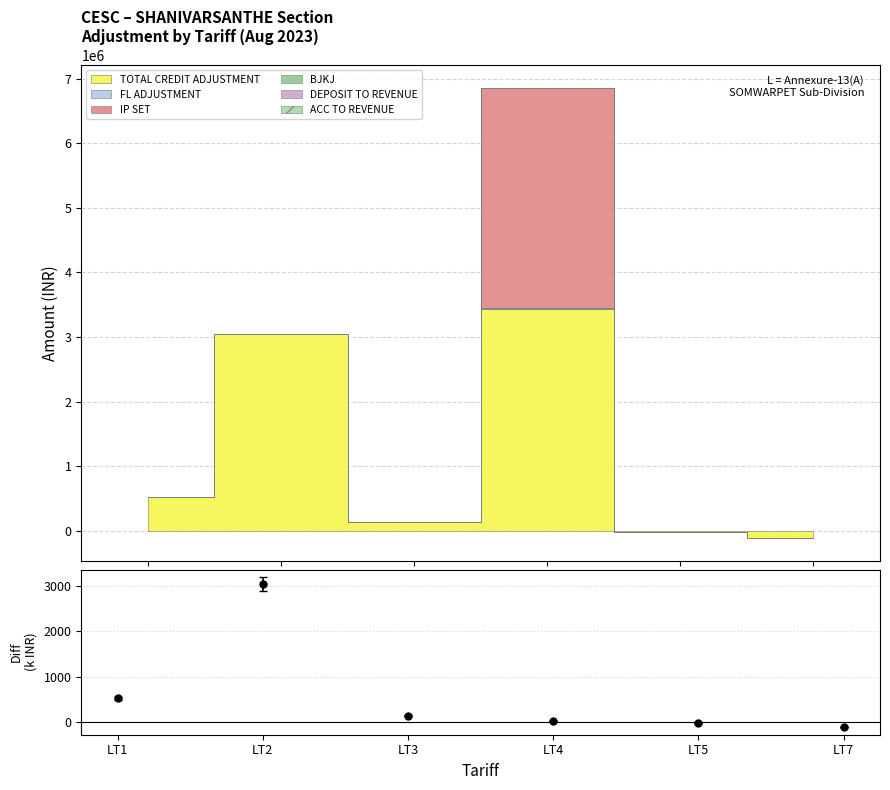

Which series has the largest range (max minus min)?

TOTAL CREDIT ADJUSTMENT